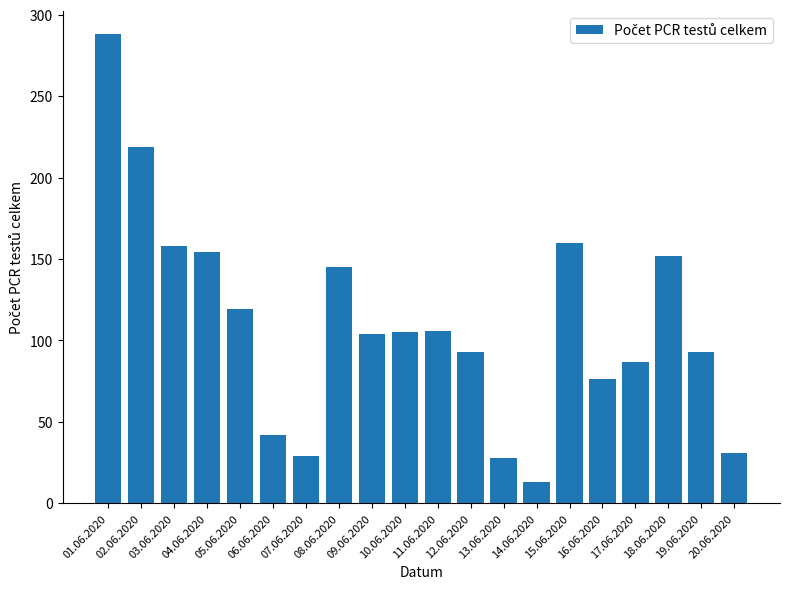

What is the label of the 16th bar from the left?

16.06.2020